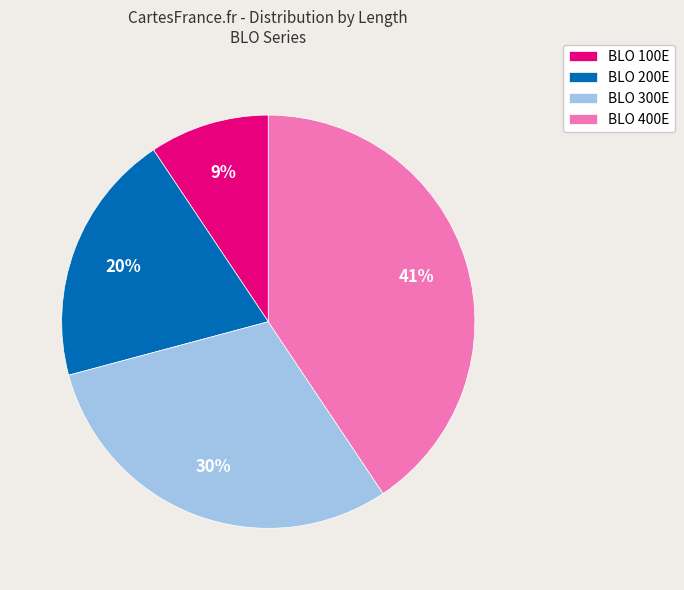

Which slice is the largest?

BLO 400E